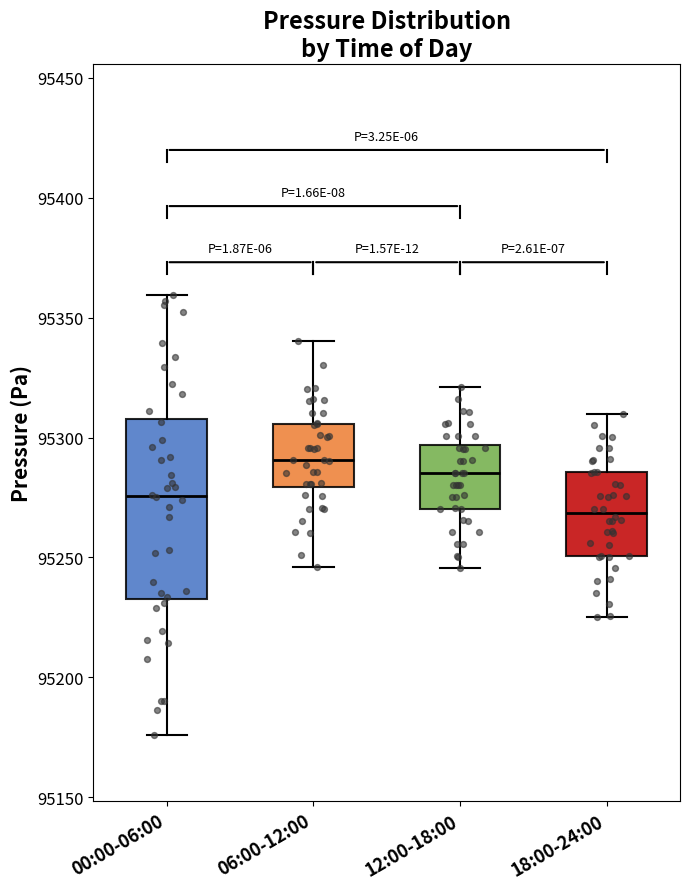

Reading left to right, read every box against the y-axis: the position of its median line, the range the box covers, and the ends of its whiskers. The values are not printed on the chart, so give them approximately, as read against the axis.

00:00-06:00: median 95275, box 95235 to 95310, whiskers 95175 to 95360
06:00-12:00: median 95290, box 95280 to 95305, whiskers 95245 to 95340
12:00-18:00: median 95285, box 95270 to 95295, whiskers 95245 to 95320
18:00-24:00: median 95270, box 95250 to 95285, whiskers 95225 to 95310